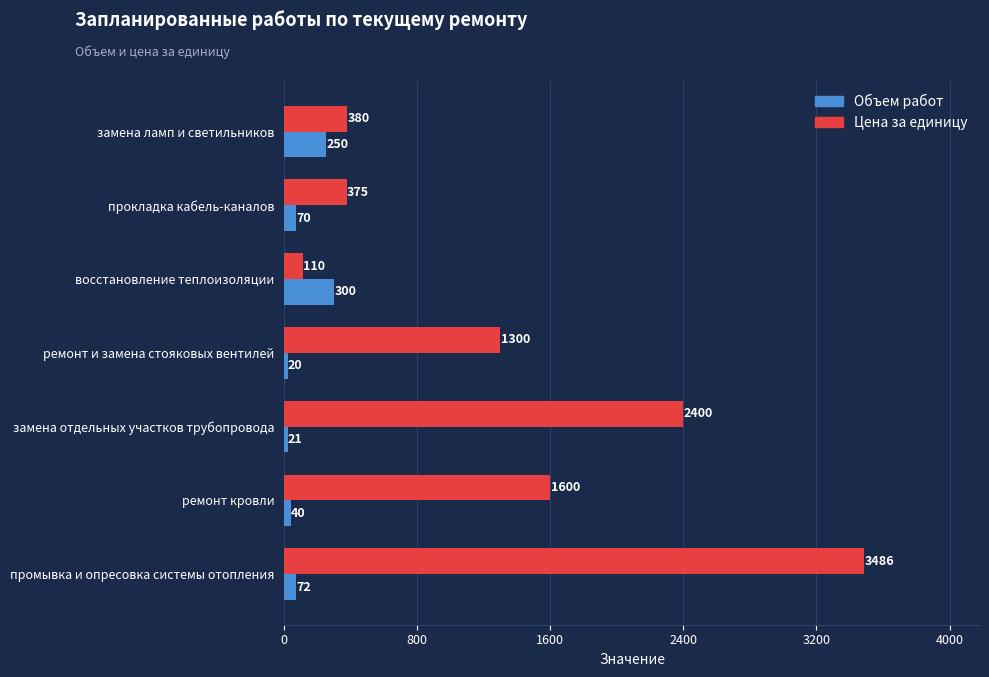

Which category has the highest value across all series?

промывка и опресовка системы отопления